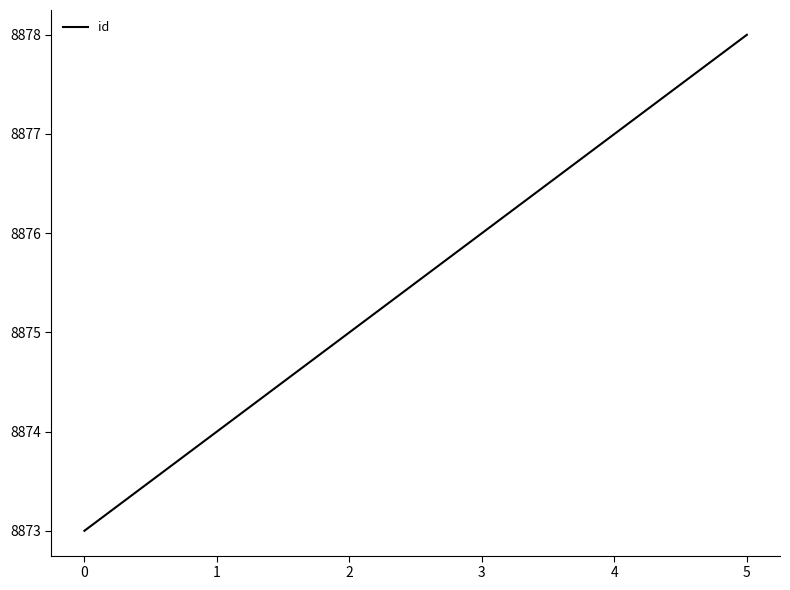

What is the change in value from 1 to 5?

+4